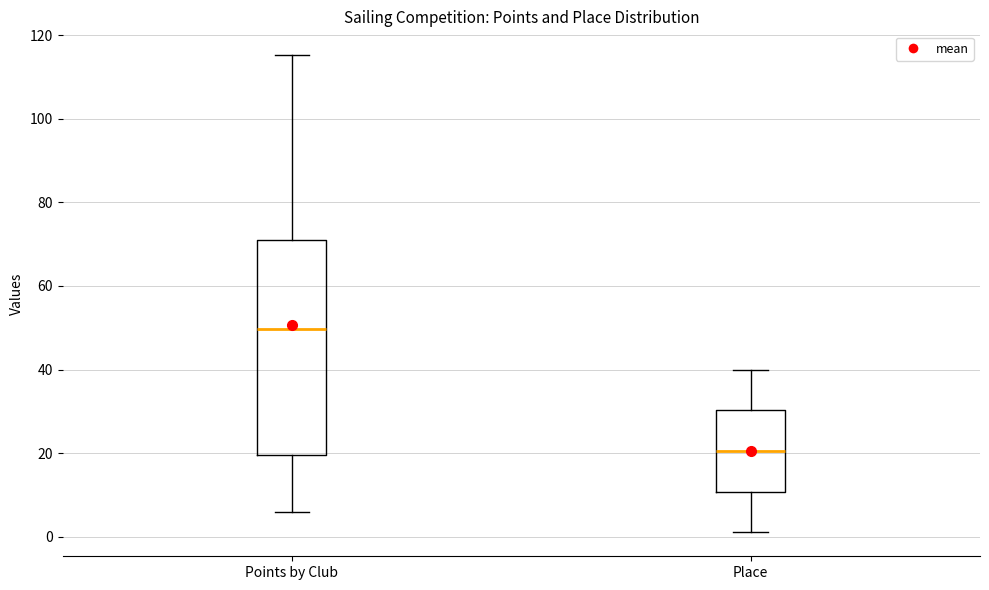

Which box's median line is the highest?

Points by Club